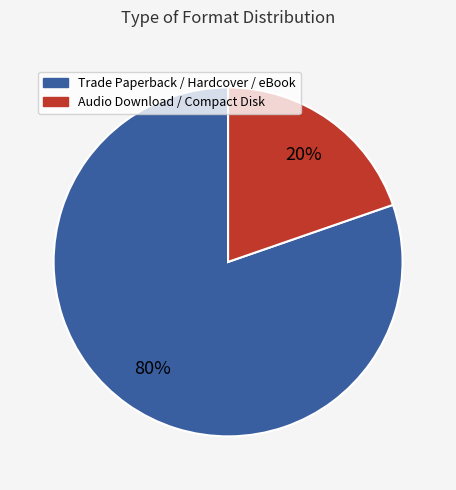

Rank the categories by value from lowest to highest.

Audio Download / Compact Disk, Trade Paperback / Hardcover / eBook